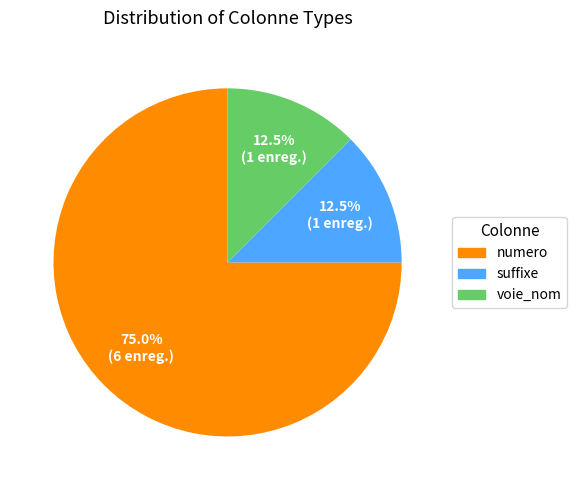

Which category has the biggest portion of the pie?

numero